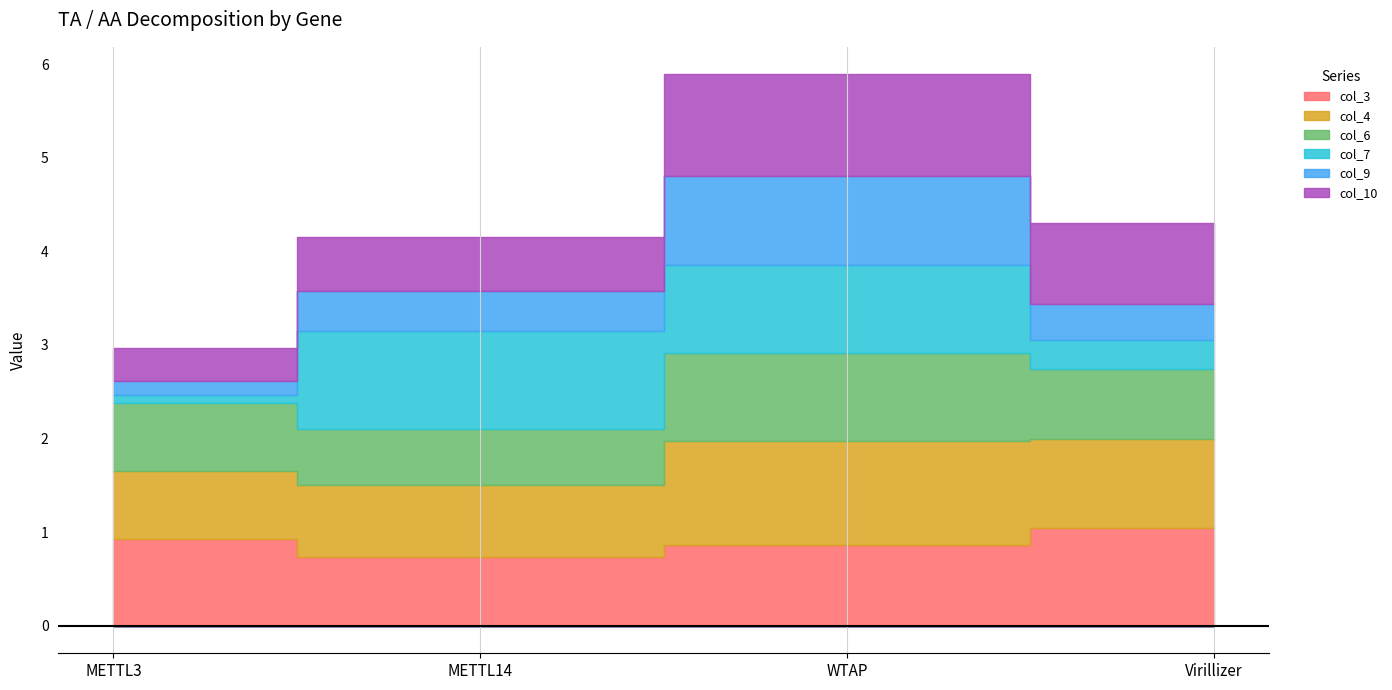

What are all the series names shown in the legend?

col_3, col_4, col_6, col_7, col_9, col_10